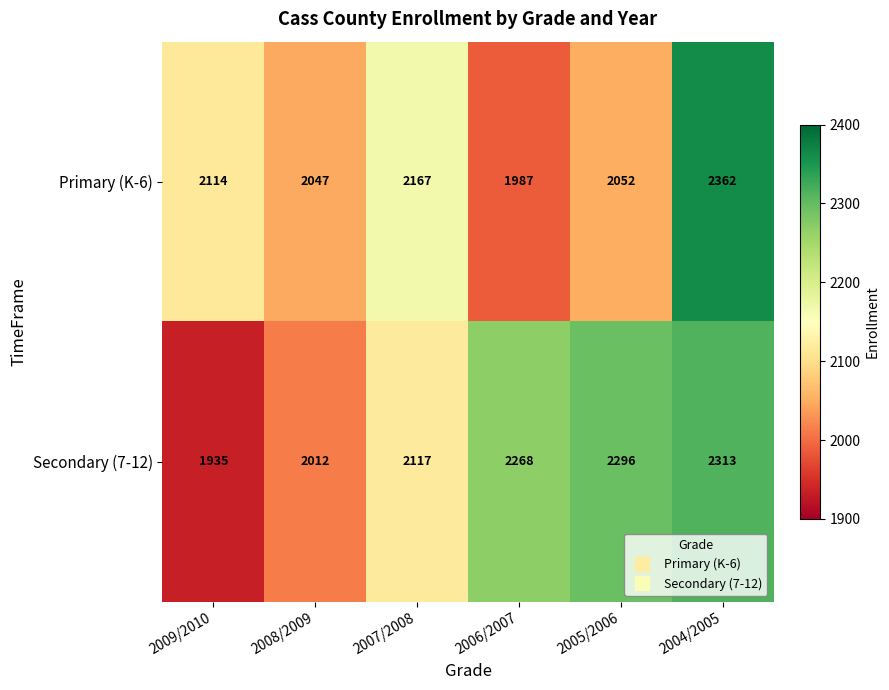

What is the difference between the Secondary (7-12) values at 2006/2007 and 2008/2009?

256